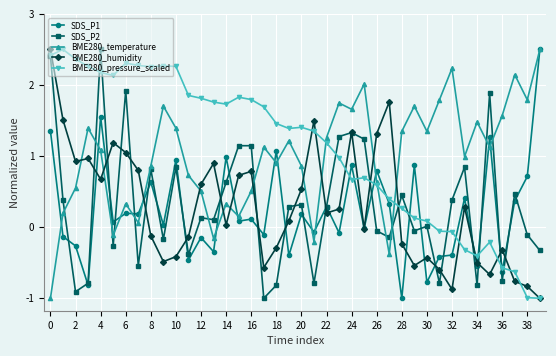

What is the maximum value for BME280_temperature?

2.5